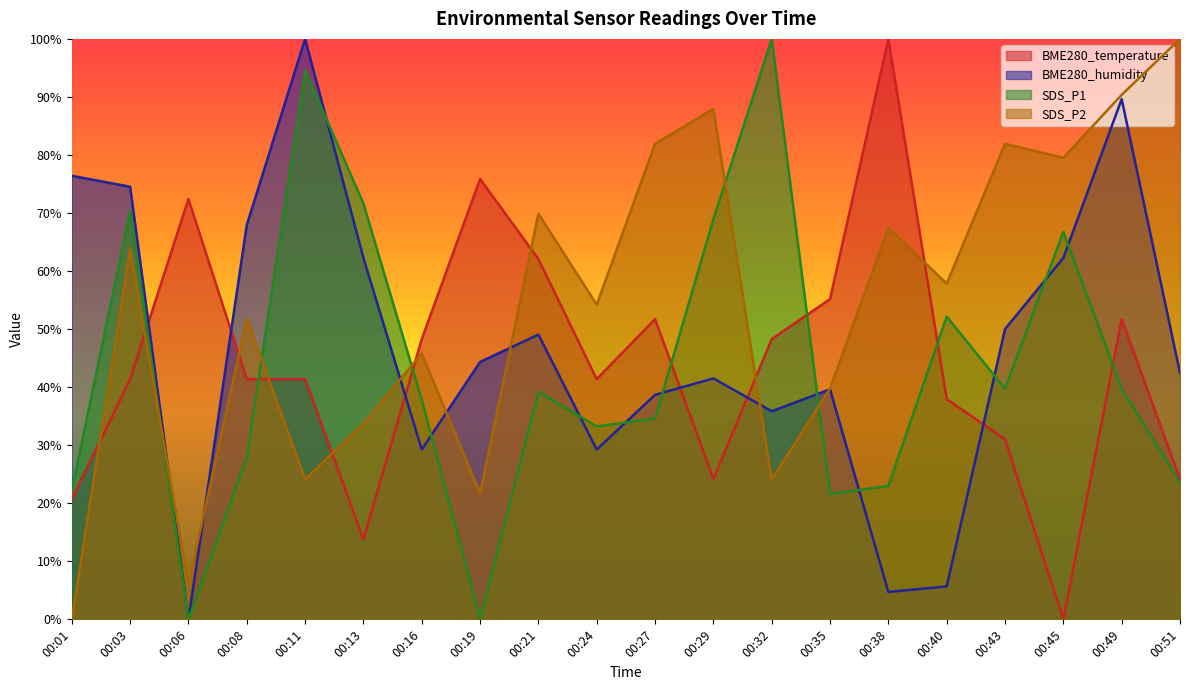

At which category does BME280_temperature reach its first local valley?

00:13